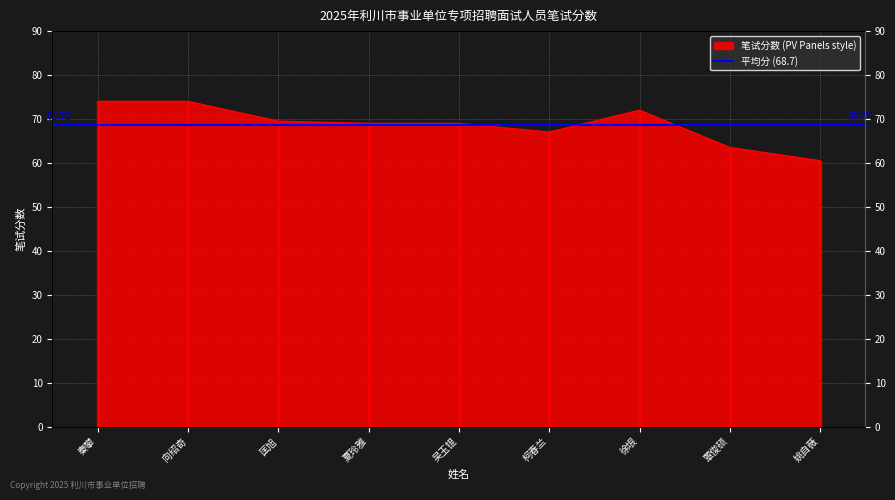

What is the change in value from 吴玉锟 to 徐垠?

+3.0